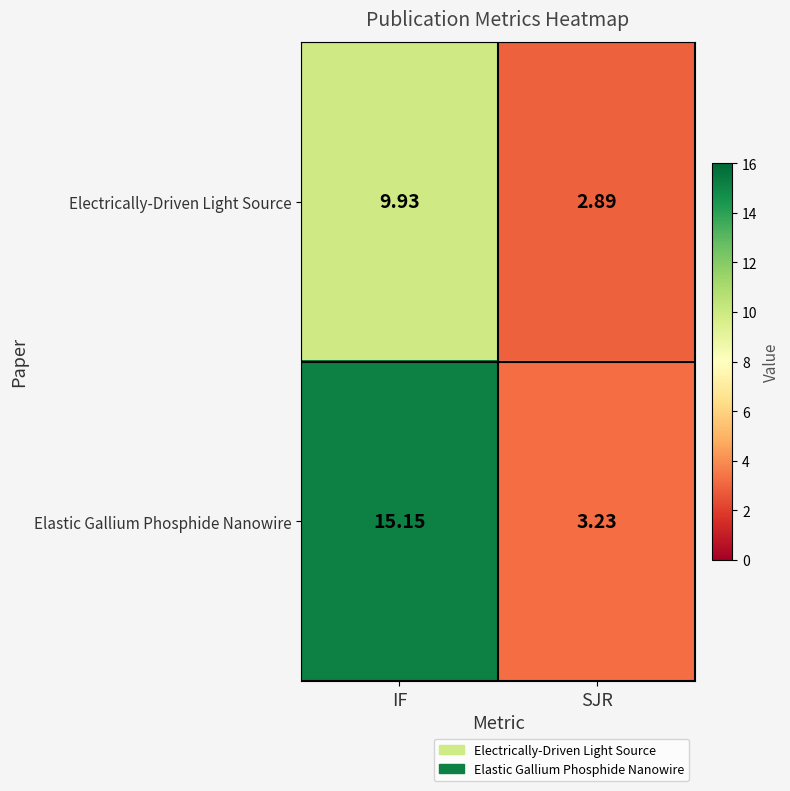

Which series has the largest total across all categories?

Elastic Gallium Phosphide Nanowire